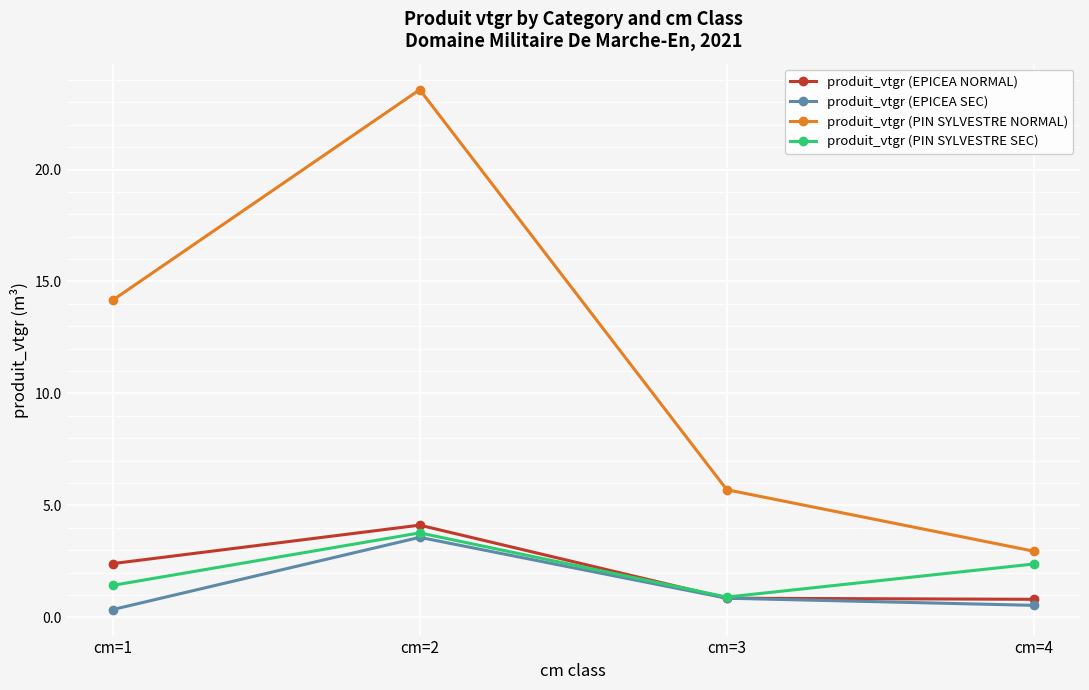

Is it true that produit_vtgr (EPICEA SEC) equals 0.3 at cm=1?

True